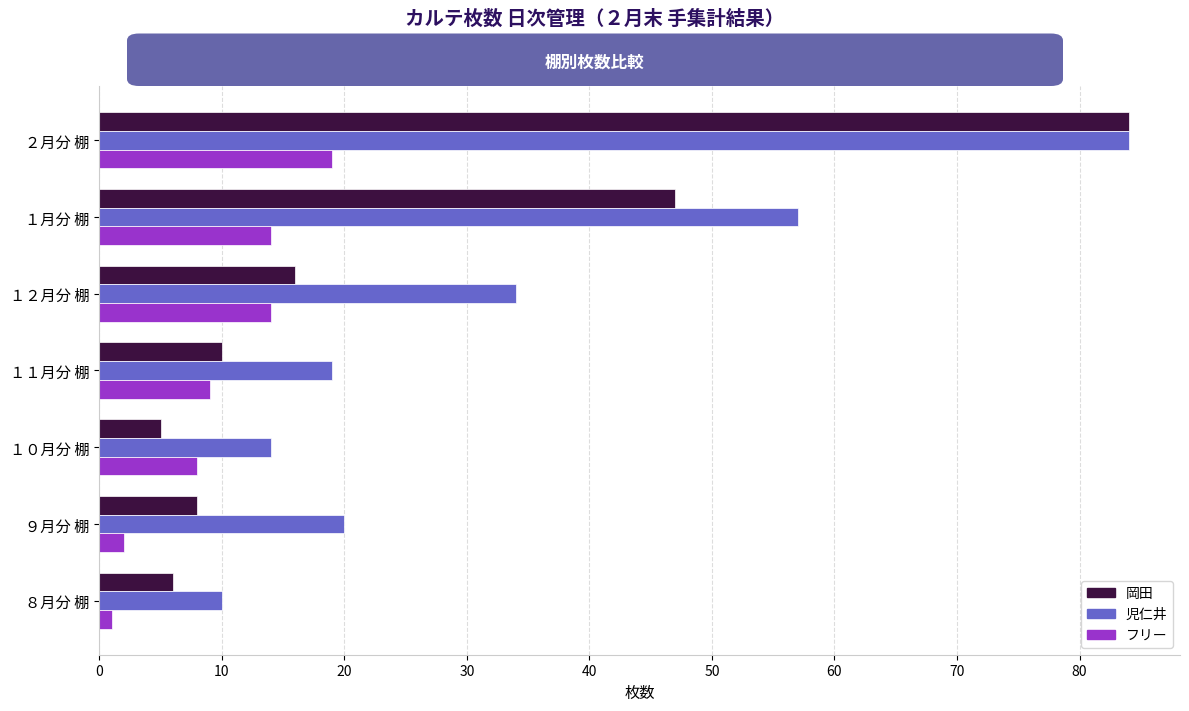

Rank the categories by 岡田 value from highest to lowest.

２月分 棚, １月分 棚, １２月分 棚, １１月分 棚, ９月分 棚, ８月分 棚, １０月分 棚